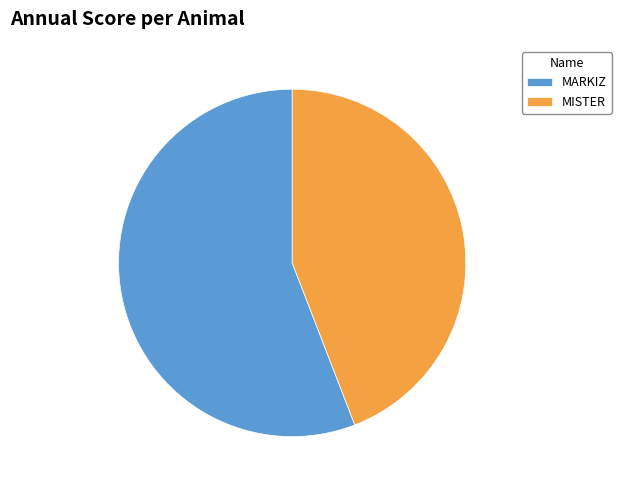

Approximately how many times larger is the value at MISTER compared to MARKIZ?

0.8